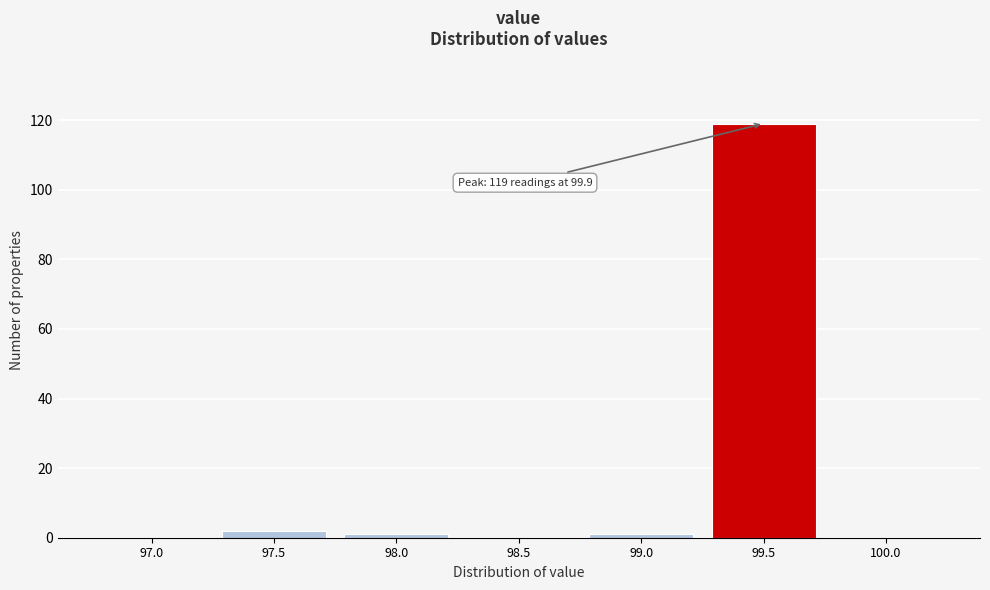

Reading left to right, list all the values displayed in this chart.

97.0=0	97.5=2	98.0=1	98.5=0	99.0=1	99.5=119	100.0=0